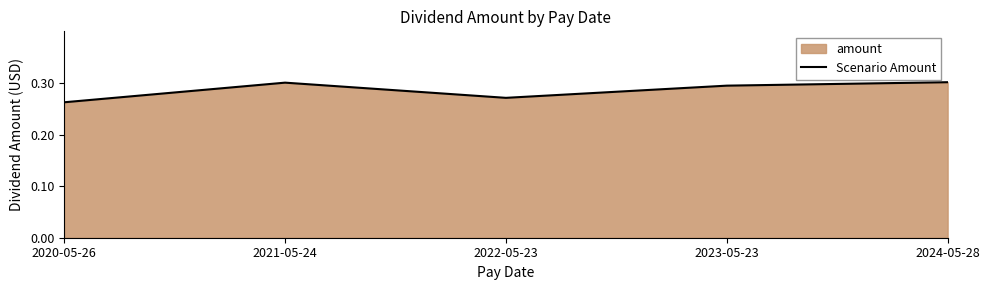

True or false: the data shows 0.4 at 2021-05-24.

False